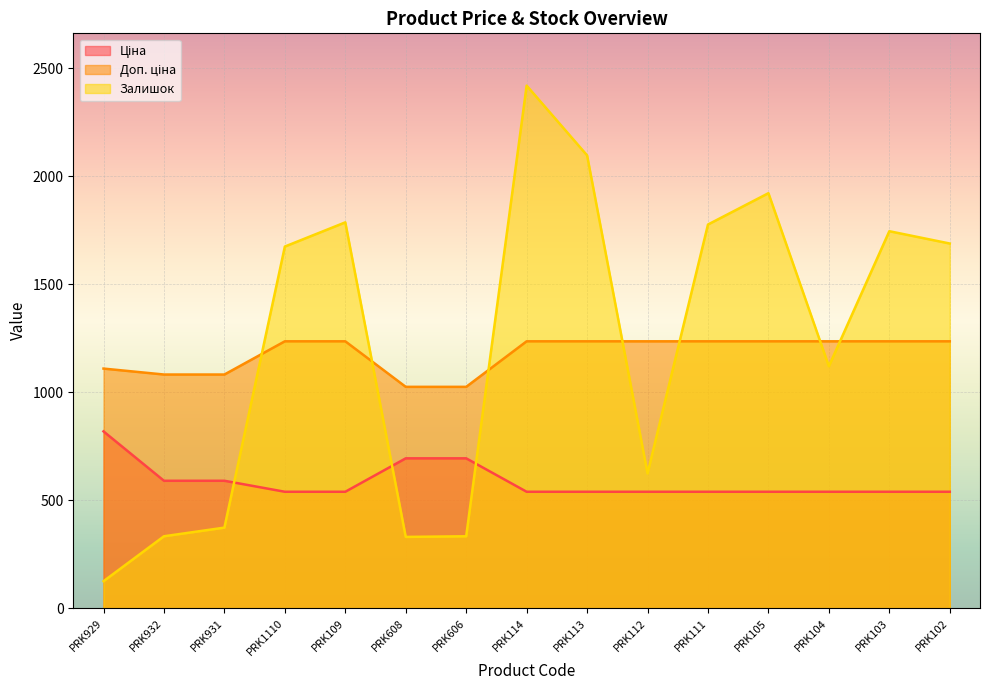

At PRK103, list the series in order from smallest to largest.

Ціна, Доп. ціна, Залишок